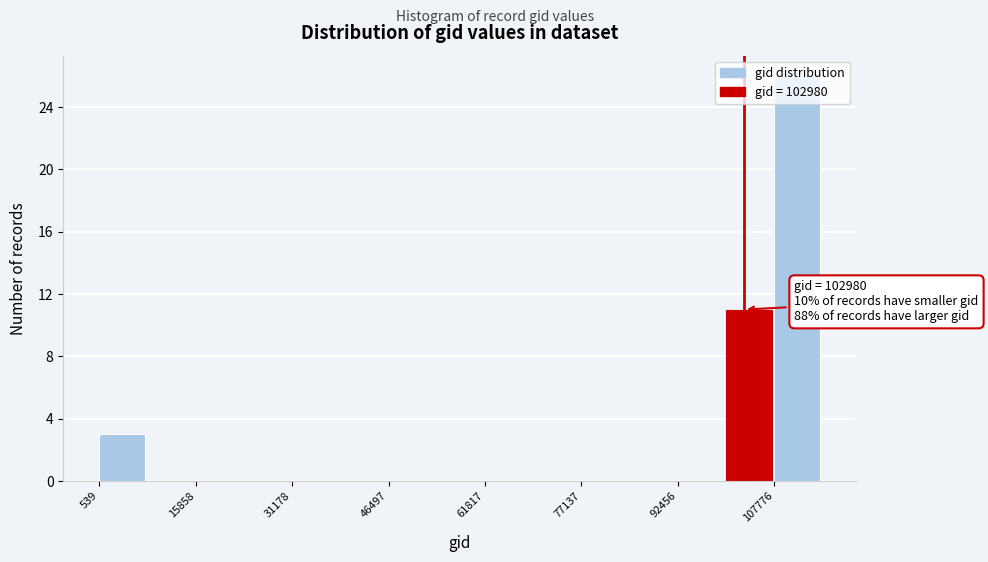

Read against the x-axis, roughly where is the centre of the tallest bar?

112000